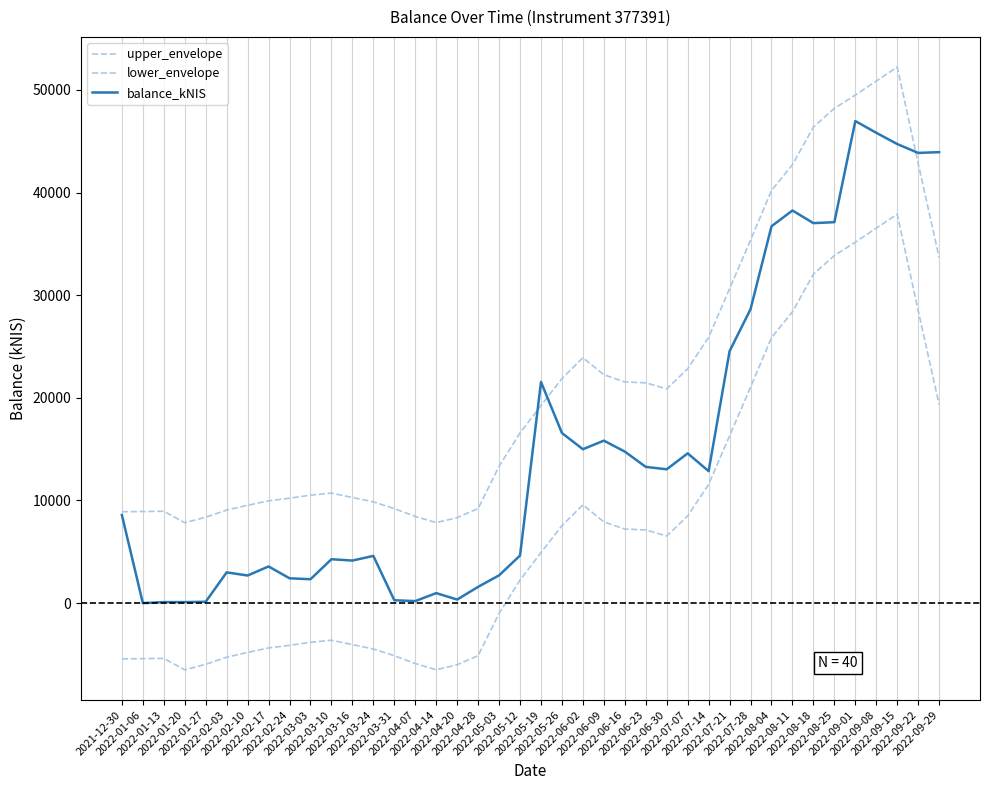

Is it true that lower_envelope equals -6501.3 at 2022-01-20?

True